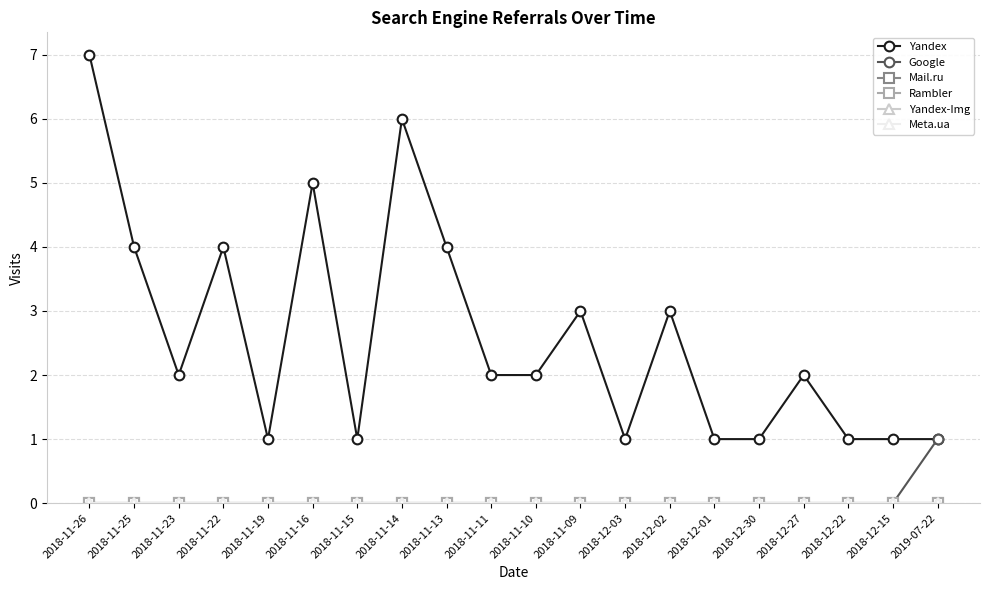

Which series has the largest total across all categories?

Yandex